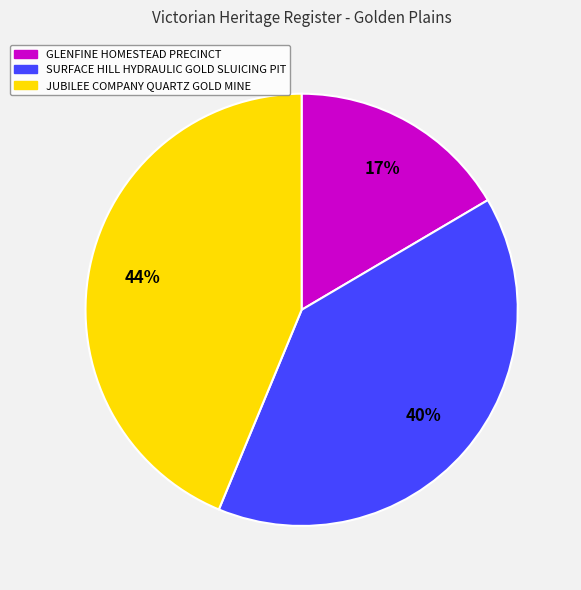

Rank the categories by value from lowest to highest.

GLENFINE HOMESTEAD PRECINCT, SURFACE HILL HYDRAULIC GOLD SLUICING PIT, JUBILEE COMPANY QUARTZ GOLD MINE